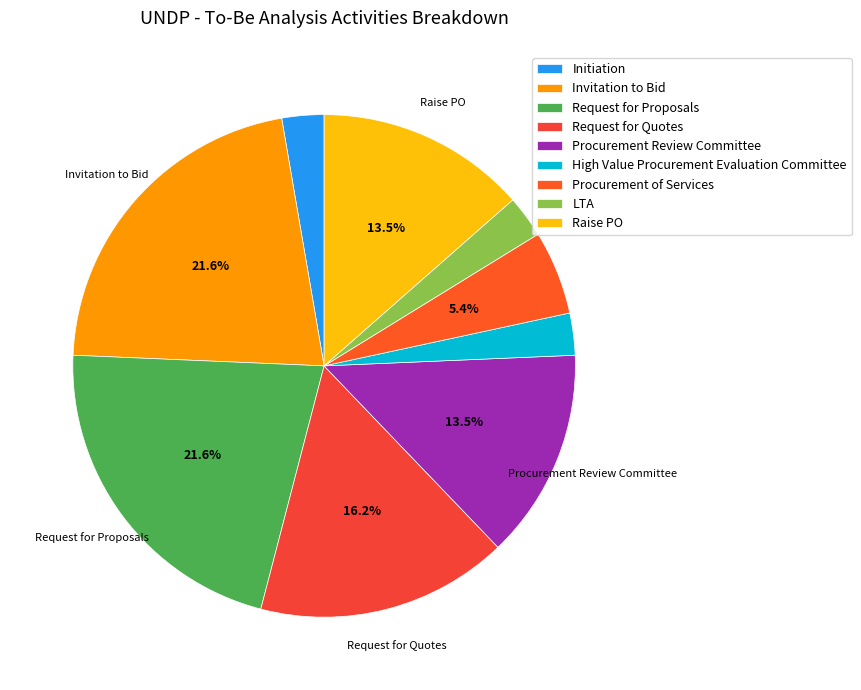

Is it true that Procurement Review Committee is 8% of the pie?

False